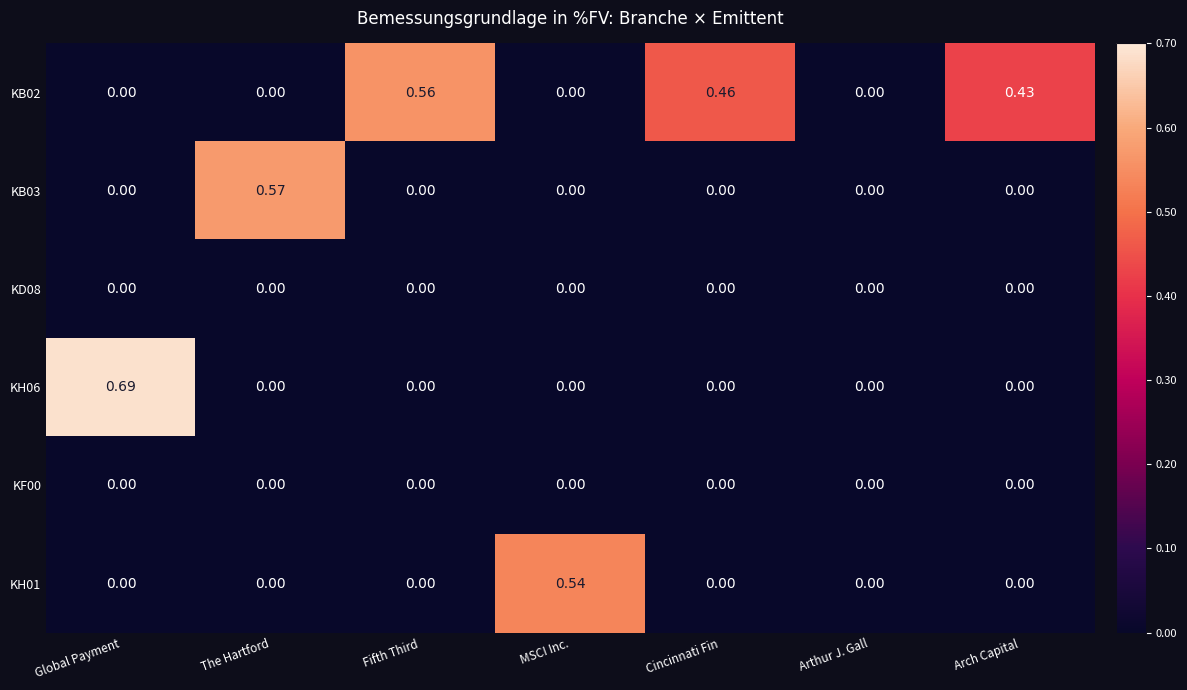

At which category is the sum across all series the highest?

Global Payment